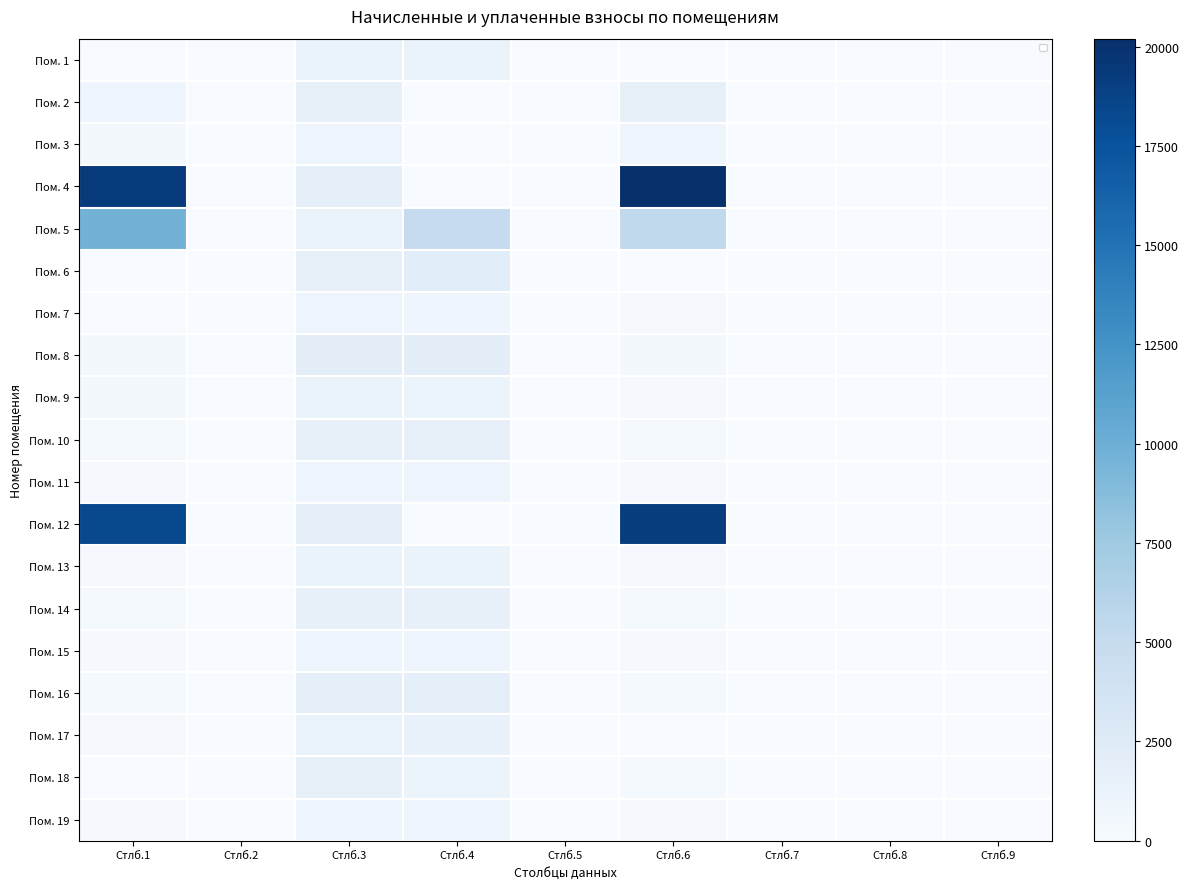

Rank the series at Стлб.1 from lowest to highest value.

Пом. 1, Пом. 6, Пом. 7, Пом. 18, Пом. 15, Пом. 19, Пом. 11, Пом. 17, Пом. 13, Пом. 14, Пом. 10, Пом. 16, Пом. 8, Пом. 3, Пом. 9, Пом. 2, Пом. 5, Пом. 12, Пом. 4